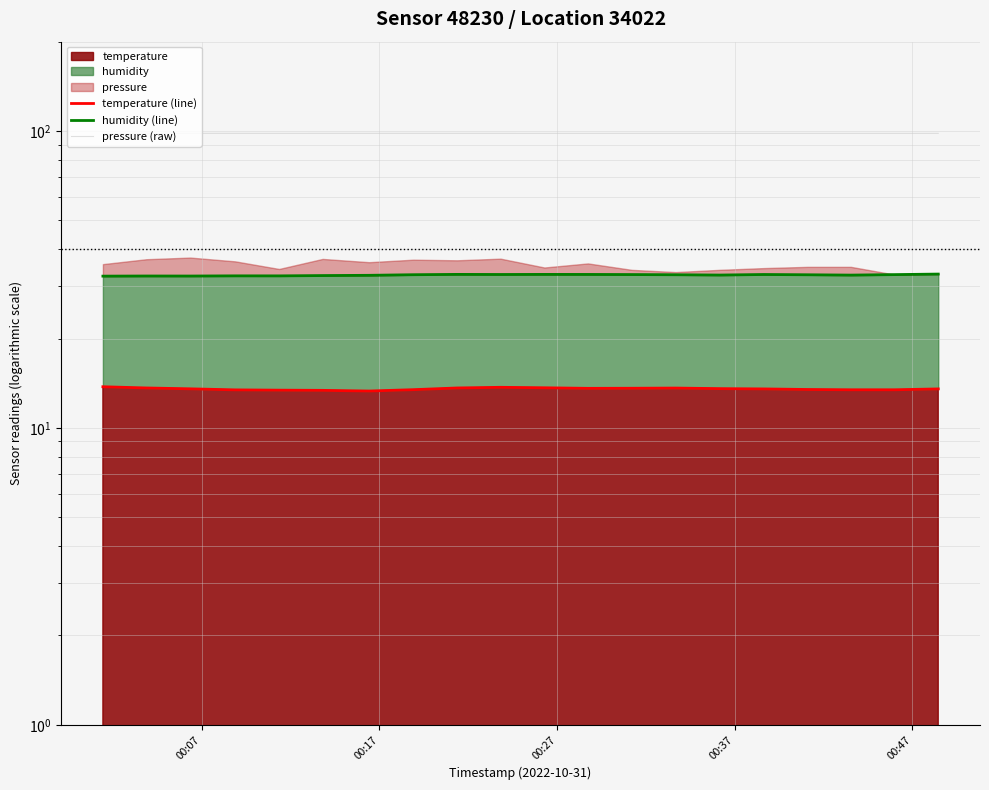

Does the chart display data point markers on the line(s)?

No